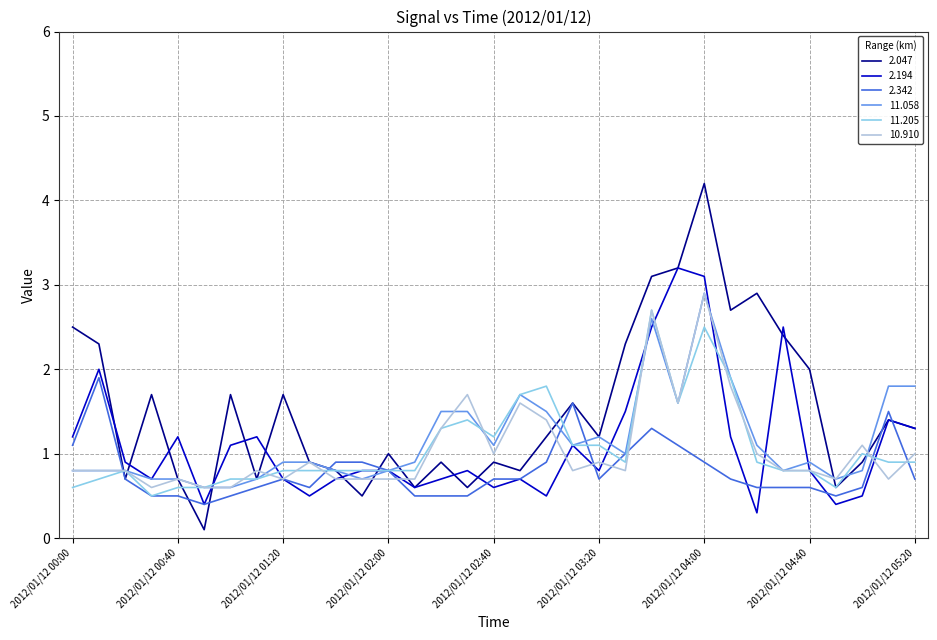

What is the greatest value displayed?

4.2